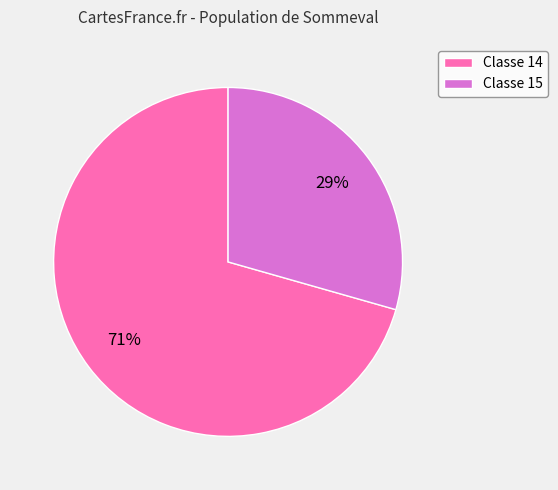

Which has a higher value, Classe 15 or Classe 14?

Classe 14